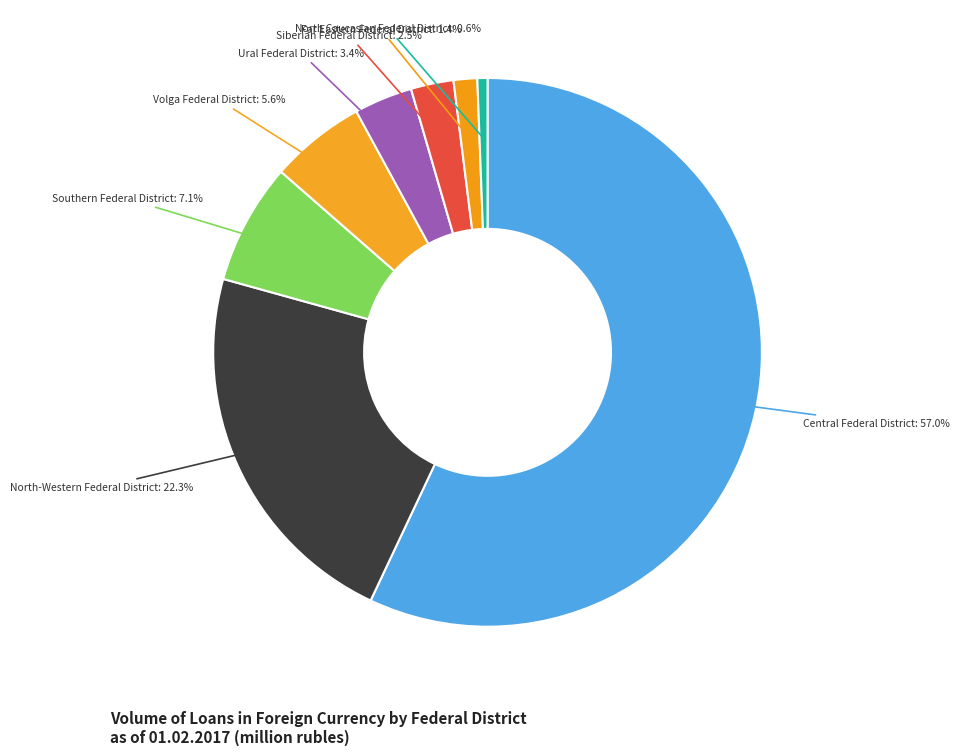

Which category has the smallest portion of the pie?

North Caucasian Federal District